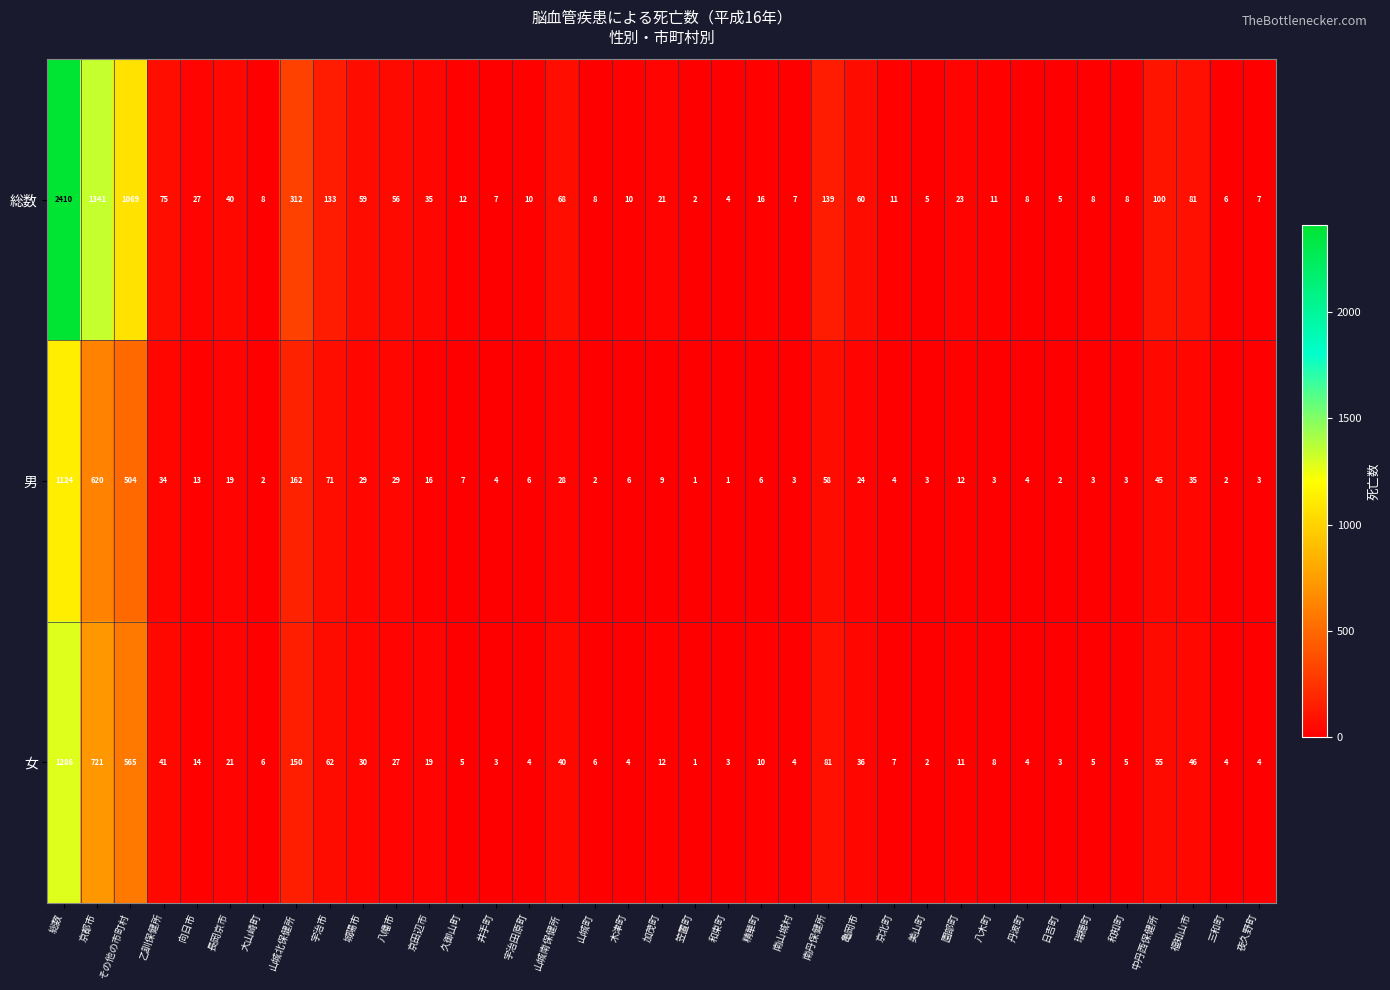

List the series in order of their peak value, lowest first.

男, 女, 総数